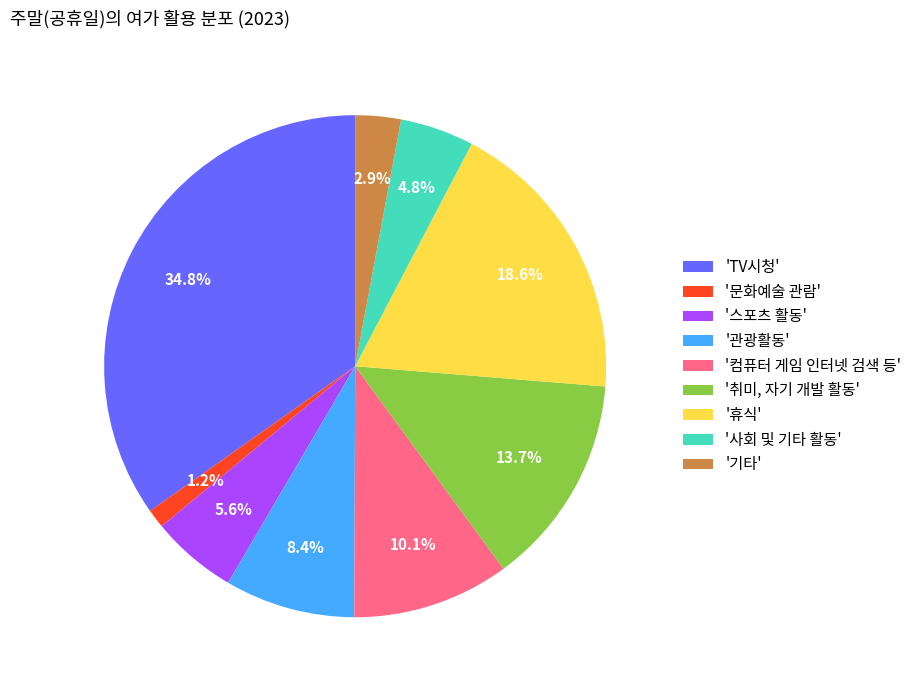

To the nearest percent, what is the average slice percentage?

11%